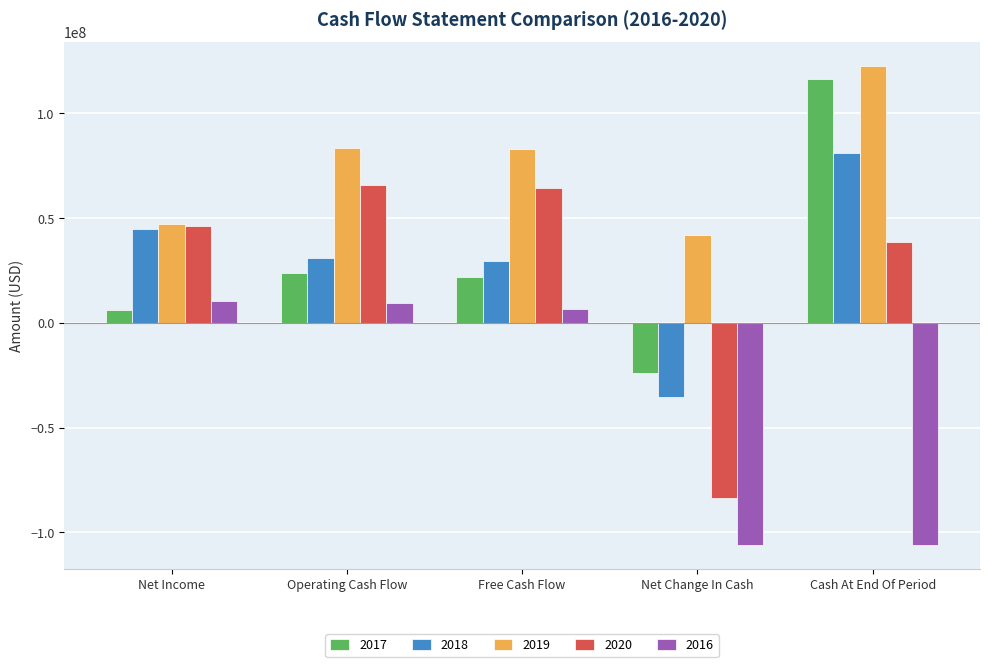

What position from the right is Net Income?

5